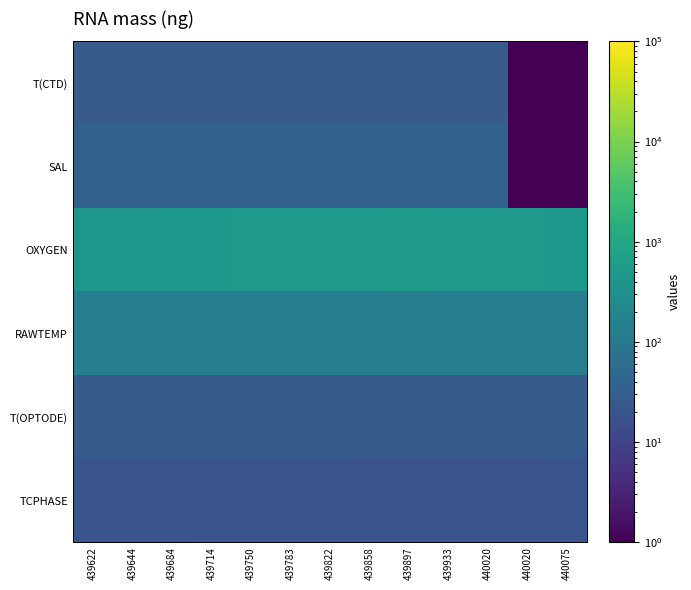

Reading left to right, transcribe all the data shown in this chart.

T(CTD): 439622=27.0	439644=27.0	439684=27.0	439714=27.0	439750=27.0	439783=27.0	439822=27.0	439858=27.0	439897=27.0	439933=27.1	440020=27.1	440020=0.0	440075=0.0
SAL: 439622=36.2	439644=36.2	439684=36.2	439714=36.2	439750=36.2	439783=36.2	439822=36.1	439858=36.1	439897=36.1	439933=36.1	440020=36.1	440020=0.0	440075=0.0
OXYGEN: 439622=450.9	439644=452.0	439684=453.6	439714=463.2	439750=475.1	439783=487.7	439822=499.8	439858=511.2	439897=523.7	439933=517.8	440020=502.8	440020=503.8	440075=460.8
RAWTEMP: 439622=138.4	439644=138.3	439684=138.5	439714=138.0	439750=137.5	439783=137.7	439822=137.9	439858=138.2	439897=138.5	439933=138.8	440020=139.0	440020=139.8	440075=139.7
T(OPTODE): 439622=27.1	439644=27.0	439684=27.1	439714=27.0	439750=27.0	439783=27.0	439822=27.0	439858=27.0	439897=27.1	439933=27.1	440020=27.1	440020=27.1	440075=27.1
TCPHASE: 439622=20.5	439644=20.5	439684=20.4	439714=20.2	439750=20.0	439783=19.7	439822=19.5	439858=19.3	439897=19.0	439933=19.1	440020=19.4	440020=19.4	440075=20.3